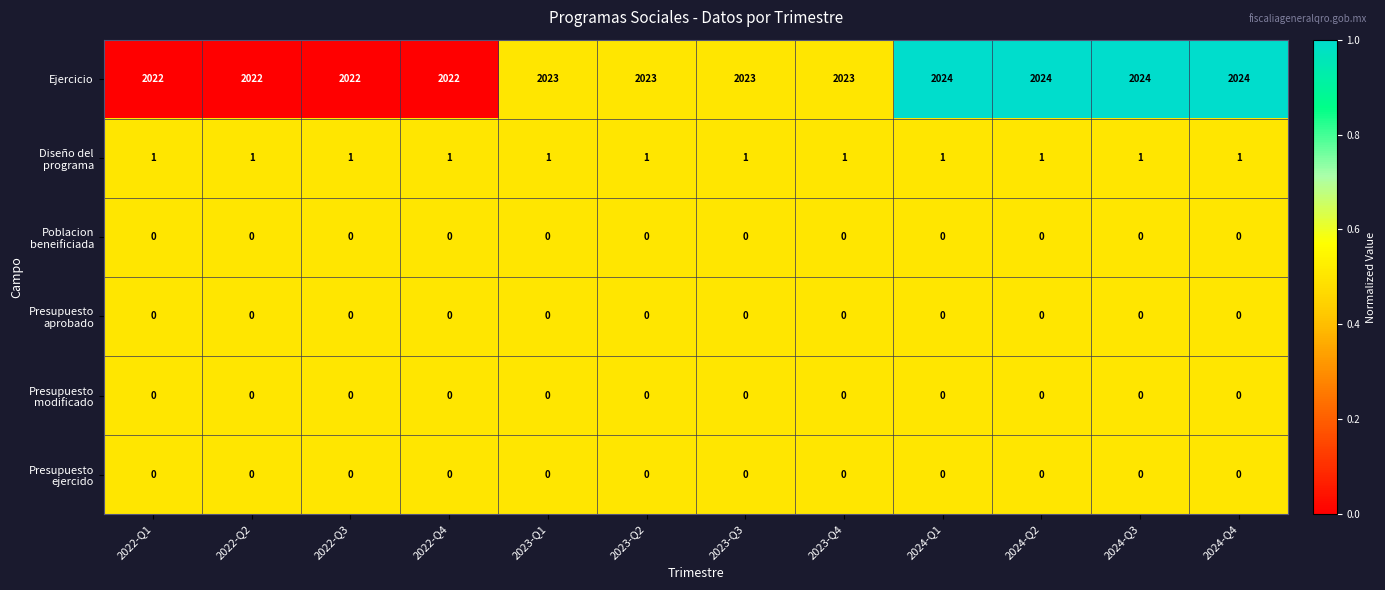

Which series has the largest total across all categories?

Ejercicio